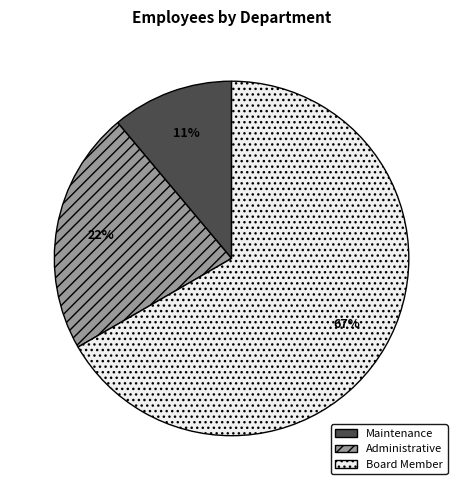

Rank the categories by value from highest to lowest.

Board Member, Administrative, Maintenance